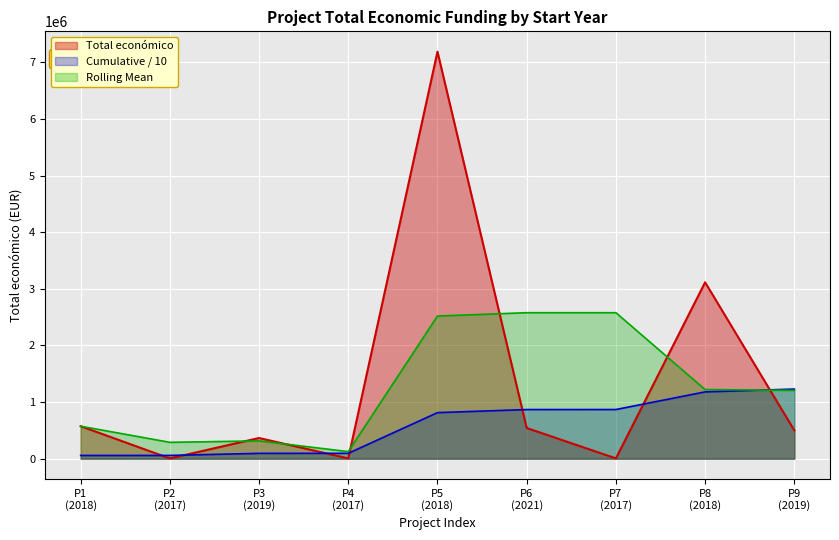

Which series has the widest spread of values?

Total económico